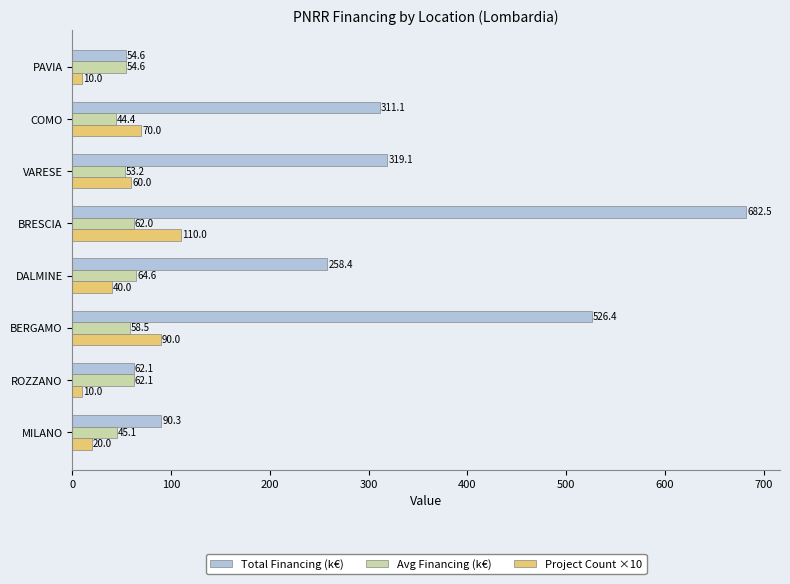

Is it true that Project Count ×10 equals 191.9 at BRESCIA?

False